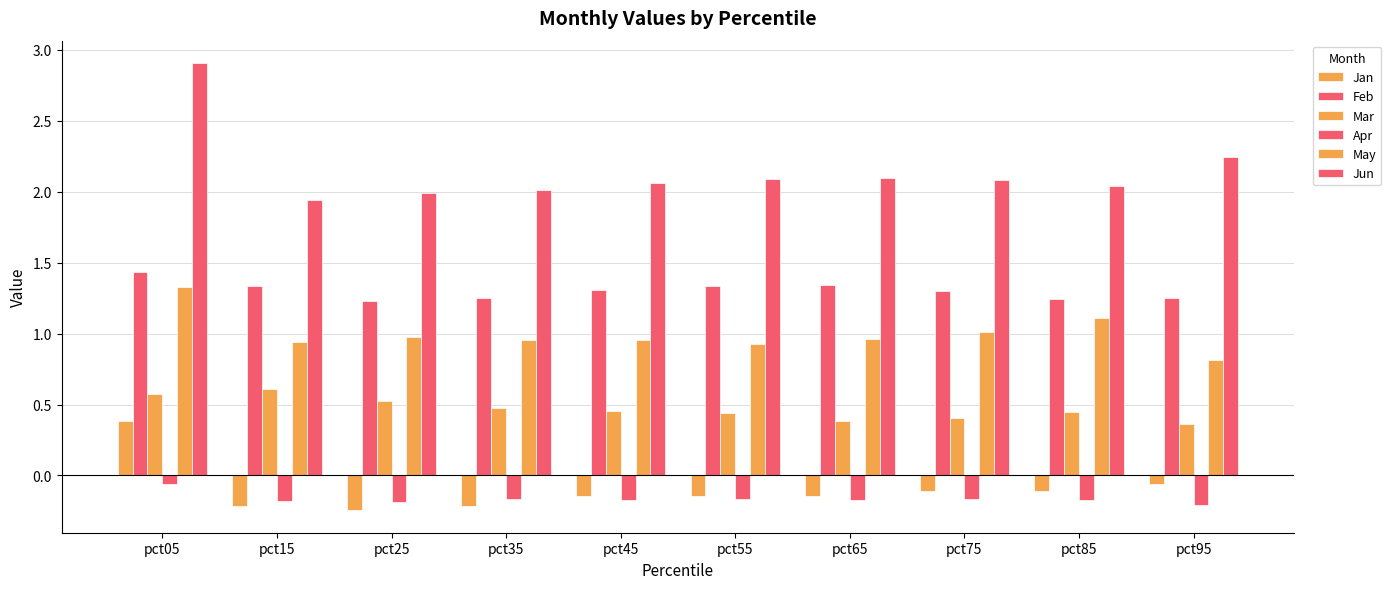

What is the greatest value displayed?

2.9